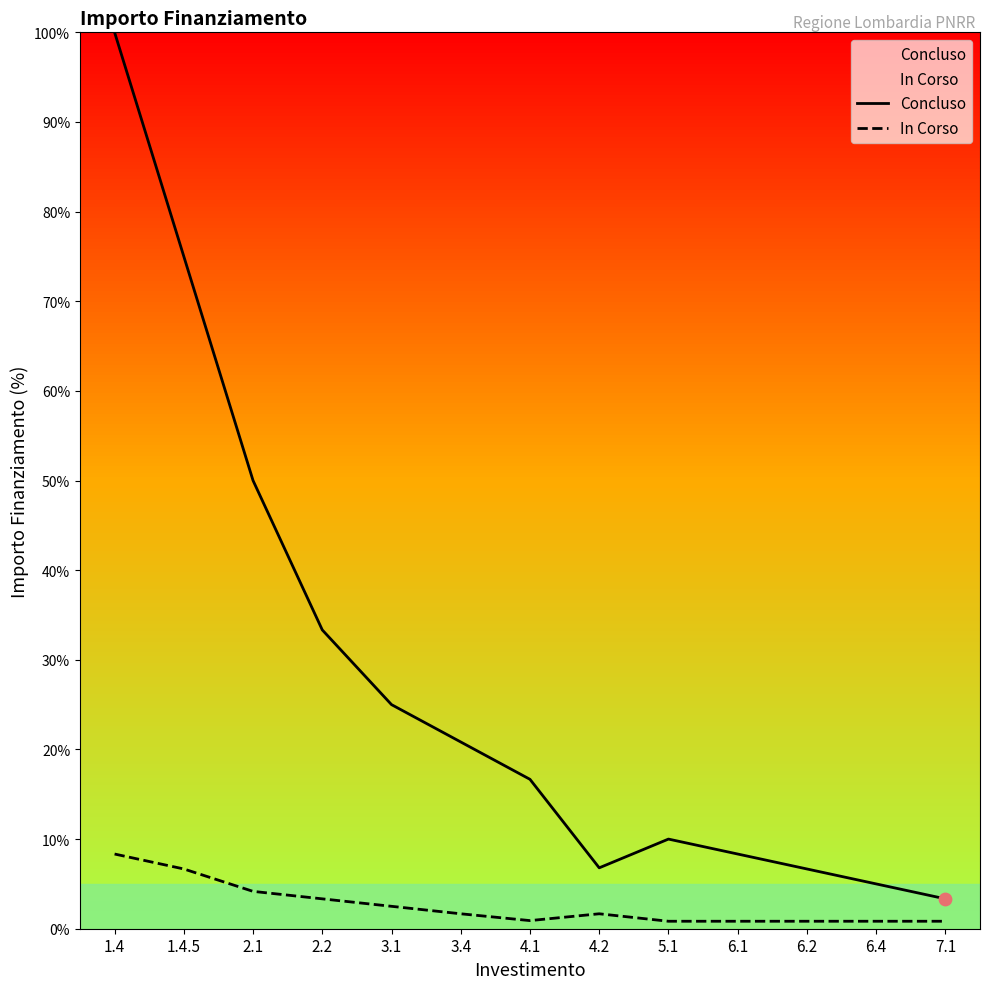

What are all the series names shown in the legend?

Concluso, In Corso